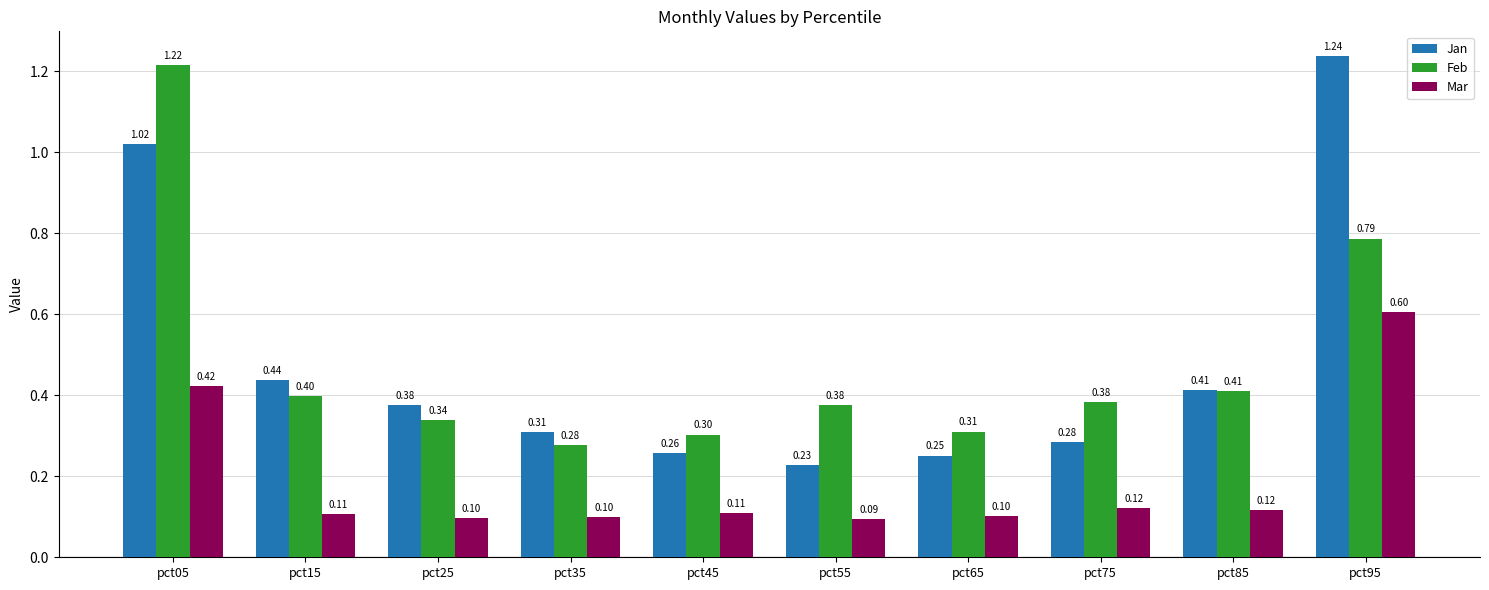

Which series has the largest total across all categories?

Jan